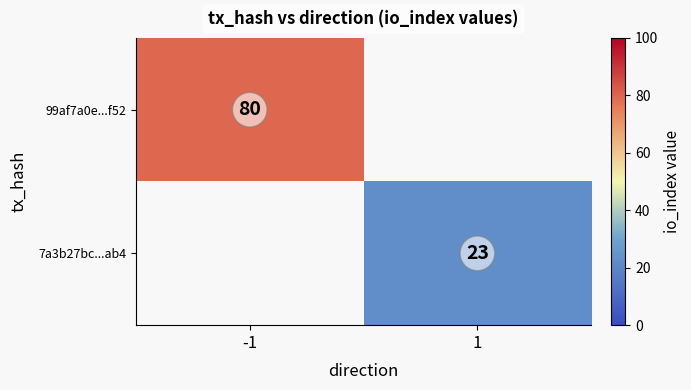

Is it true that 99af7a0e...f52 equals 80 at -1?

True